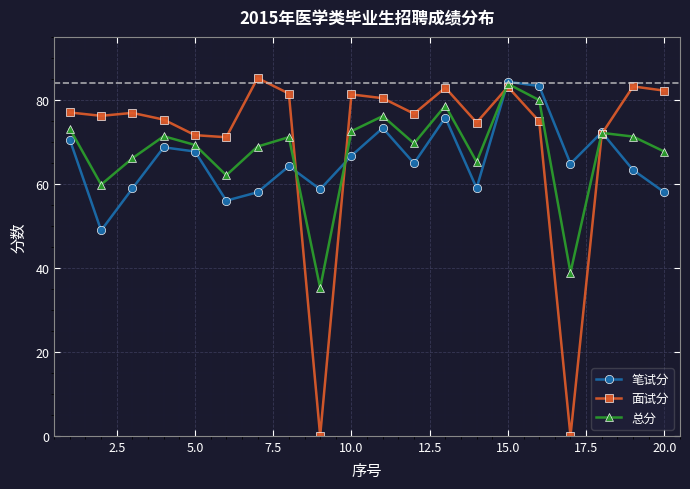

How many series are shown in this chart?

3